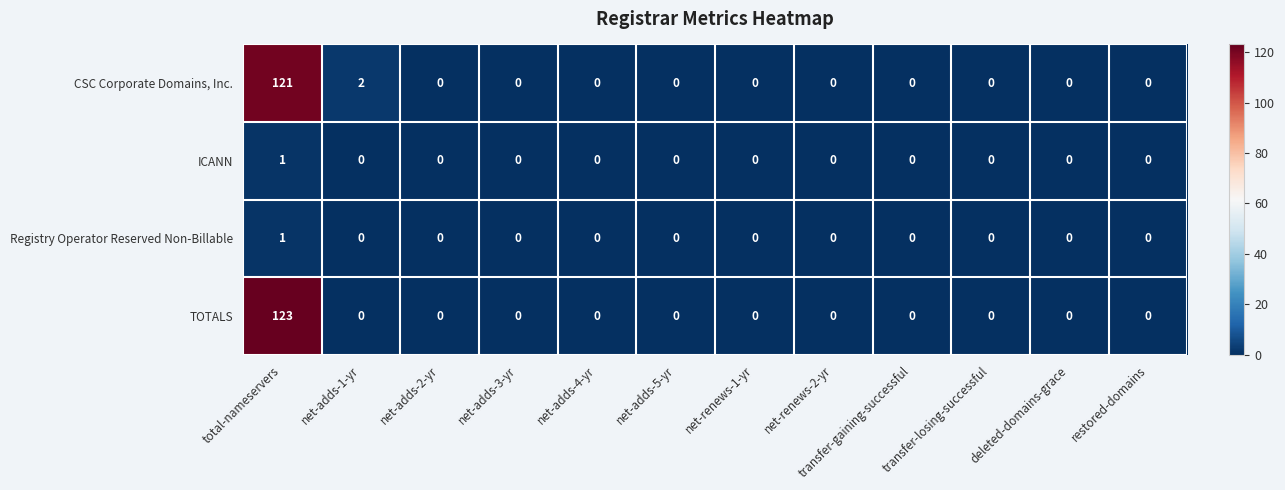

The value of CSC Corporate Domains, Inc. at net-renews-1-yr is 39. True or false?

False